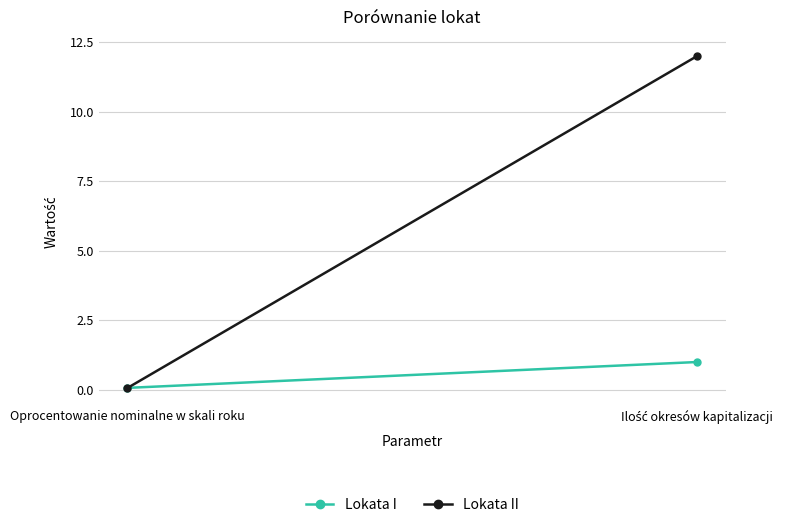

At which label does Lokata I reach its peak?

Ilość okresów kapitalizacji